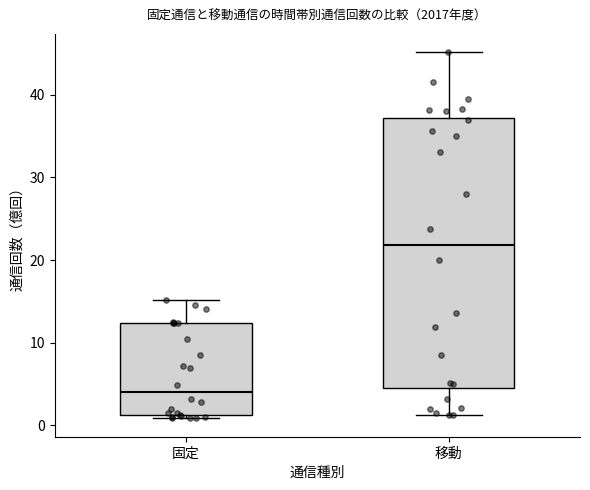

Reading left to right, transcribe this box plot: for each box, give where its median line is, the range the box spans, and where its two whiskers end, as read against the y-axis. The values are not printed on the chart, so give them approximately, as read against the axis.

固定: median 4, box 1 to 12, whiskers 1 (just below the box's lower edge) to 15
移動: median 22, box 5 to 37, whiskers 1 to 45